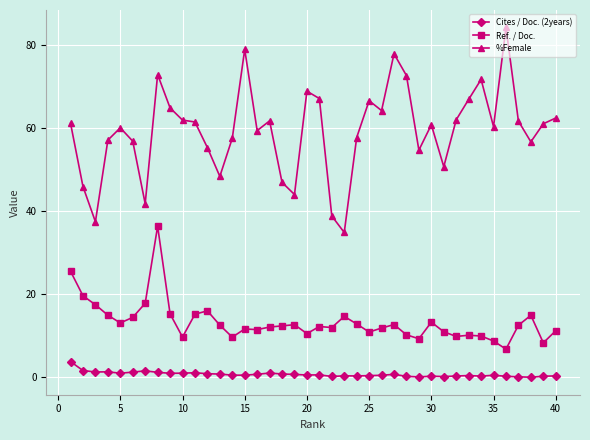

True or false: Ref. / Doc. has more than 1 points higher than both neighbors.

True